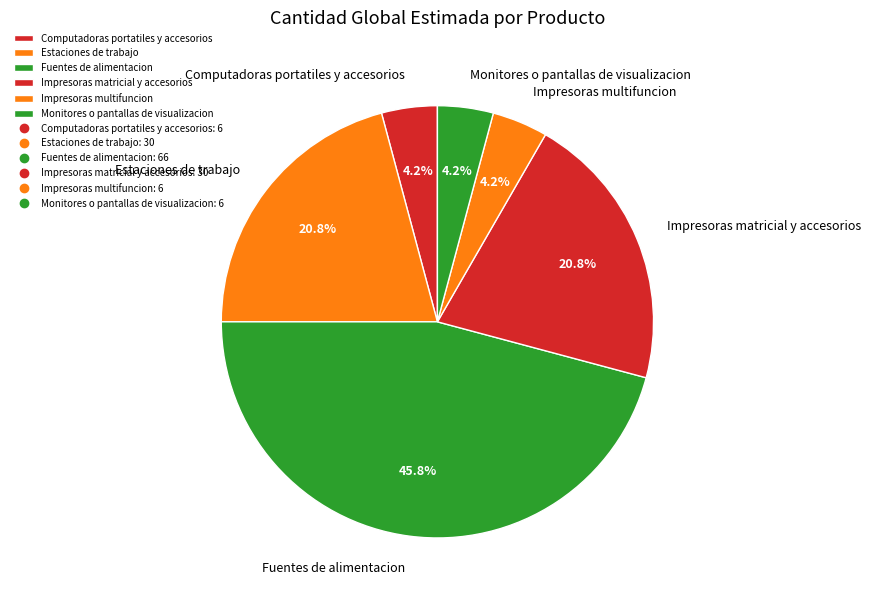

Which slice is the largest?

Fuentes de alimentacion